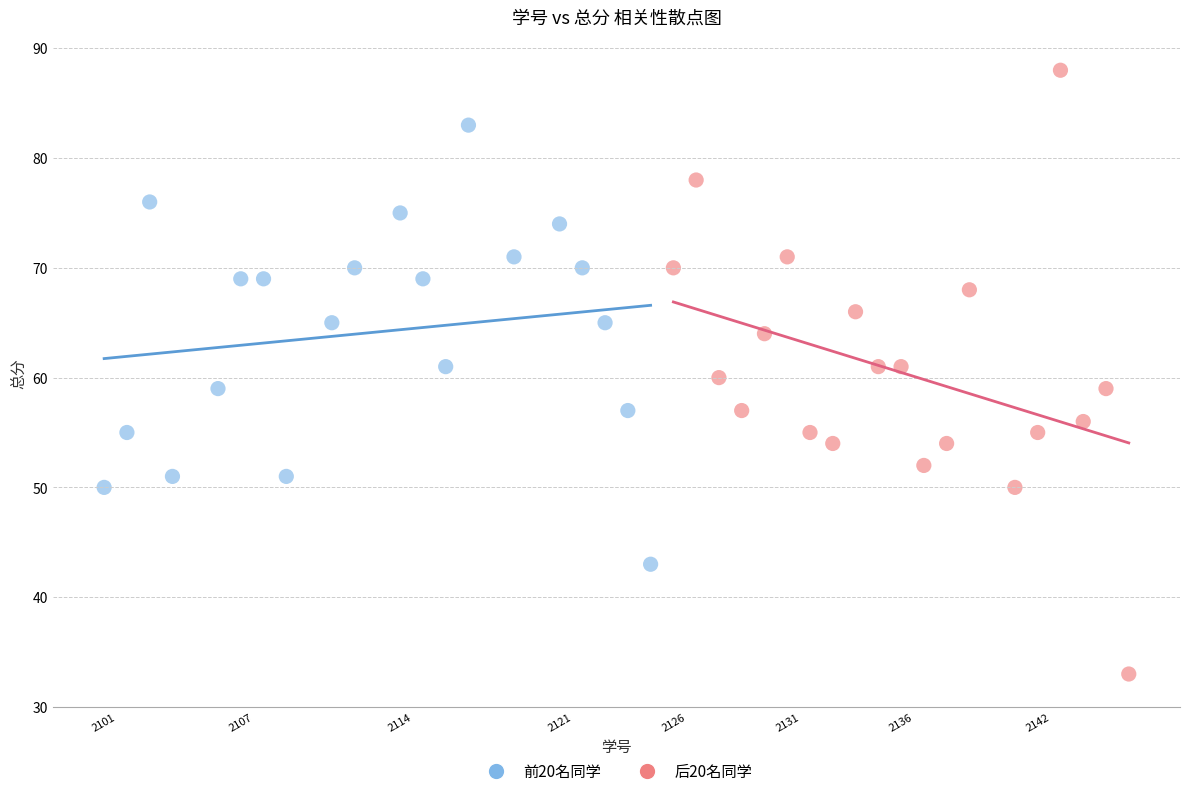

Which series reaches the maximum Y coordinate?

后20名同学